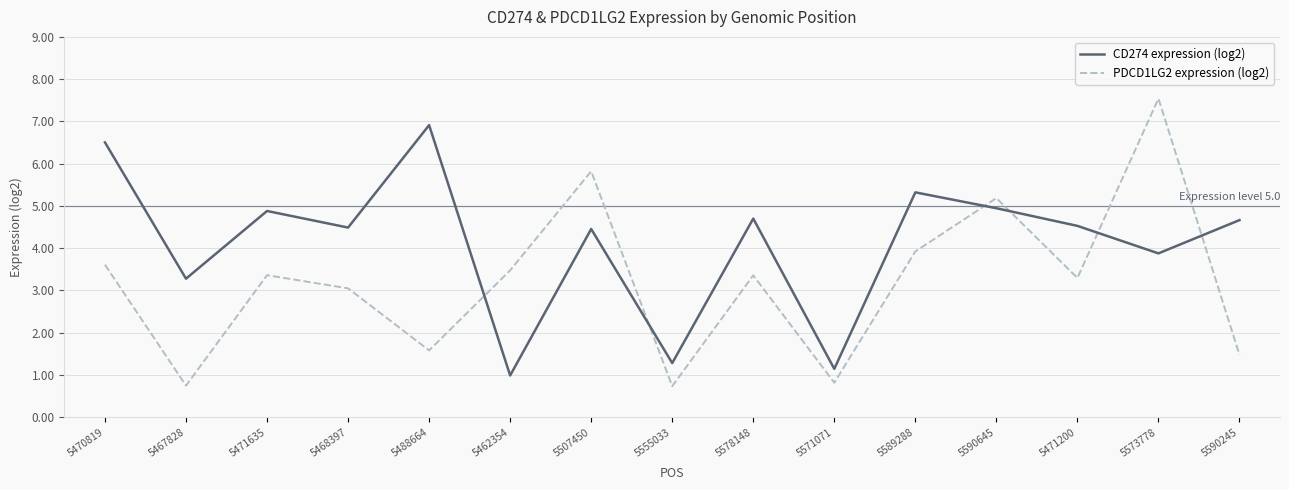

What position from the left is 5555033?

8